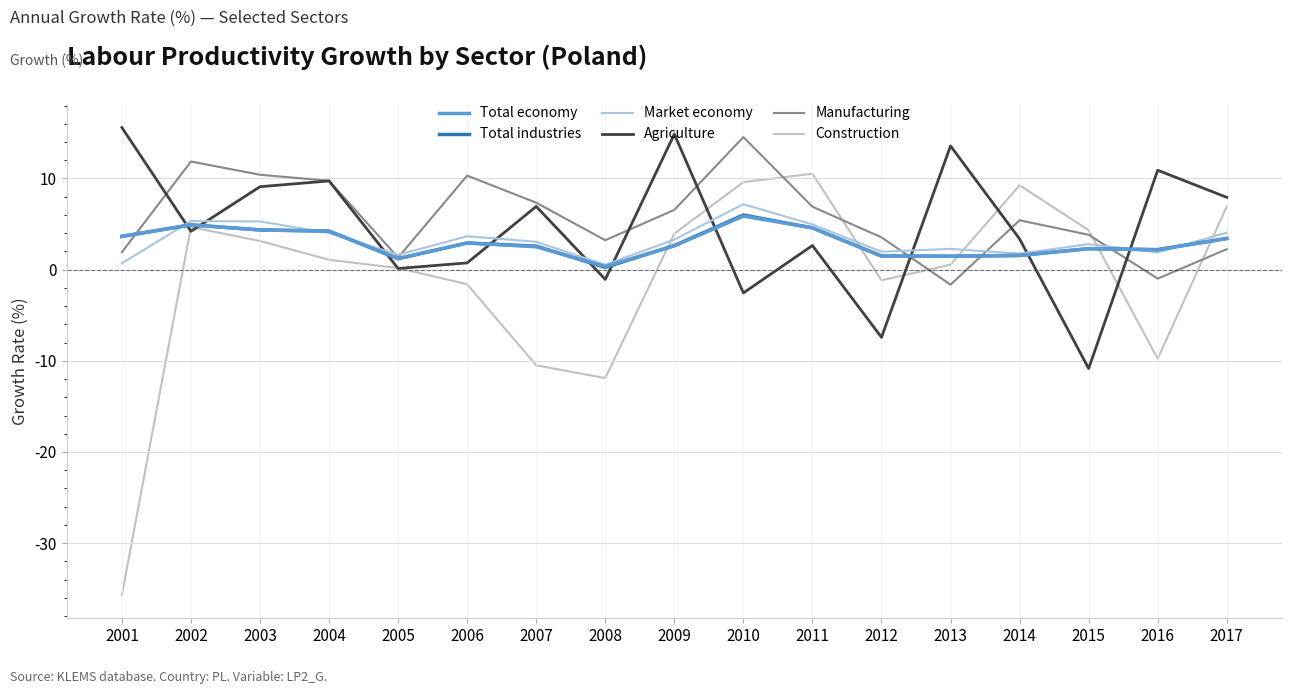

List the series in order of their peak value, highest first.

Agriculture, Manufacturing, Construction, Market economy, Total industries, Total economy